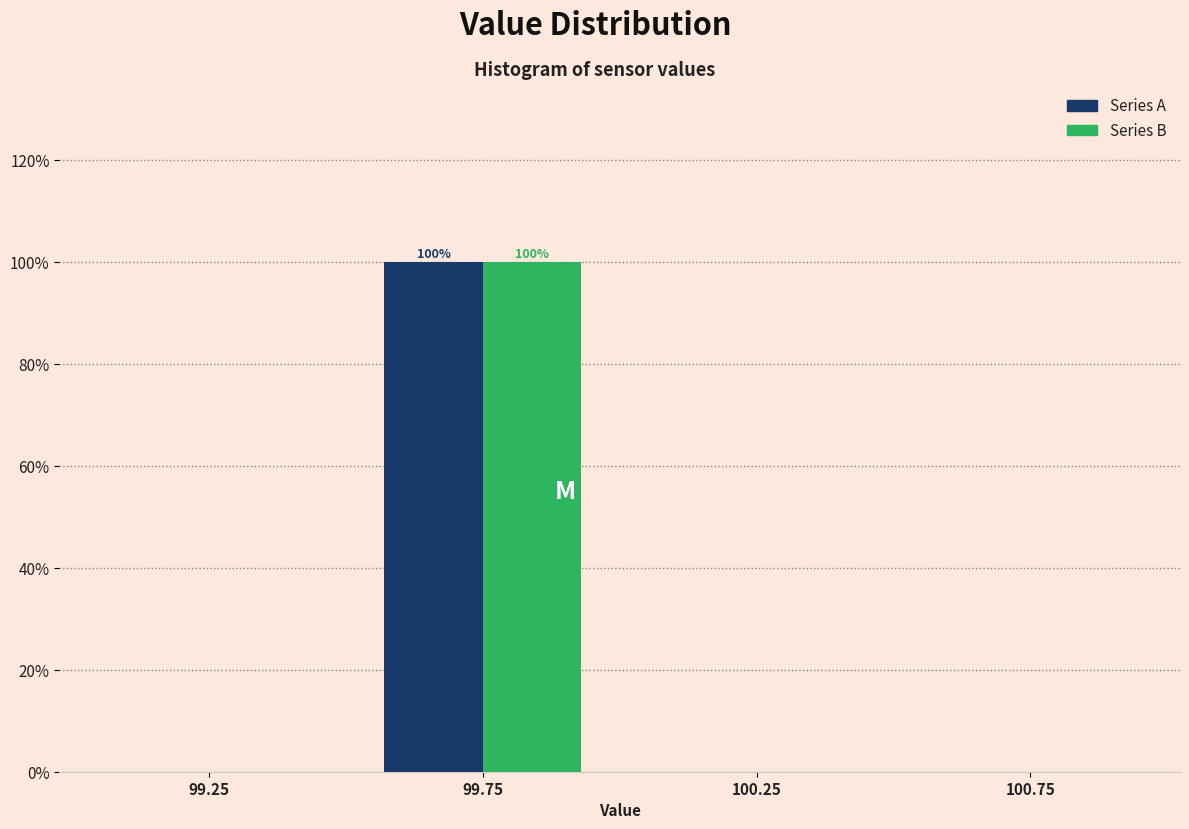

In the Series A series, which range on the x-axis has the tallest bar?

99.5 to 100.0